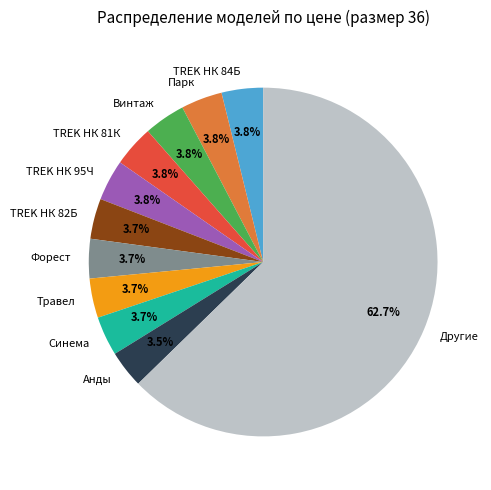

Is the sum of Винтаж and Травел greater than half?

No